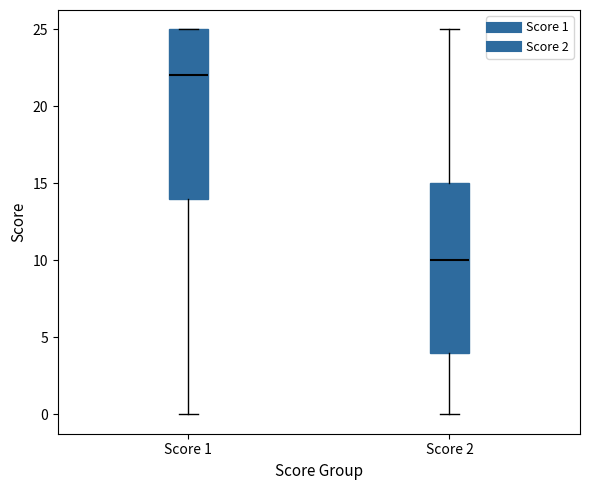

Reading left to right, transcribe this box plot: for each box, give where its median line is, the range the box spans, and where its two whiskers end, as read against the y-axis. The values are not printed on the chart, so give them approximately, as read against the axis.

Score 1: median 22, box 14 to 25, whiskers 0 to 25
Score 2: median 10, box 4 to 15, whiskers 0 to 25